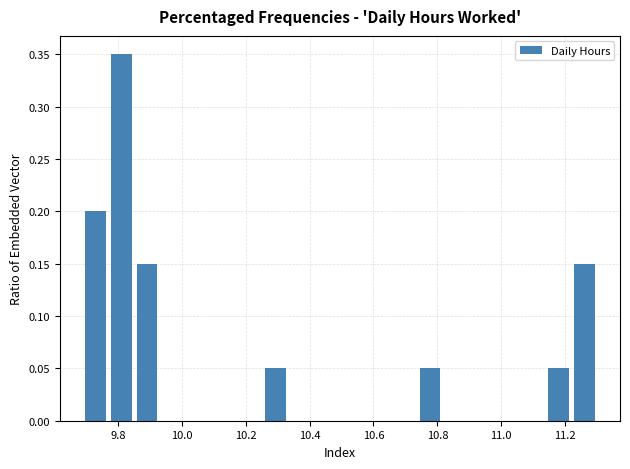

Reading left to right, list every bar in this chart as the range it spans on the x-axis followed by its height. Neither the bar edges nor the heights are printed on the chart, so give them approximately, as read against the axes.

9.70 to 9.78: 0.20
9.78 to 9.86: 0.35
9.86 to 9.94: 0.15
9.94 to 10.02: 0
10.02 to 10.10: 0
10.10 to 10.18: 0
10.18 to 10.26: 0
10.26 to 10.34: 0.05
10.34 to 10.42: 0
10.42 to 10.50: 0
10.50 to 10.58: 0
10.58 to 10.66: 0
10.66 to 10.74: 0
10.74 to 10.82: 0.05
10.82 to 10.90: 0
10.90 to 10.98: 0
10.98 to 11.06: 0
11.06 to 11.14: 0
11.14 to 11.22: 0.05
11.22 to 11.30: 0.15